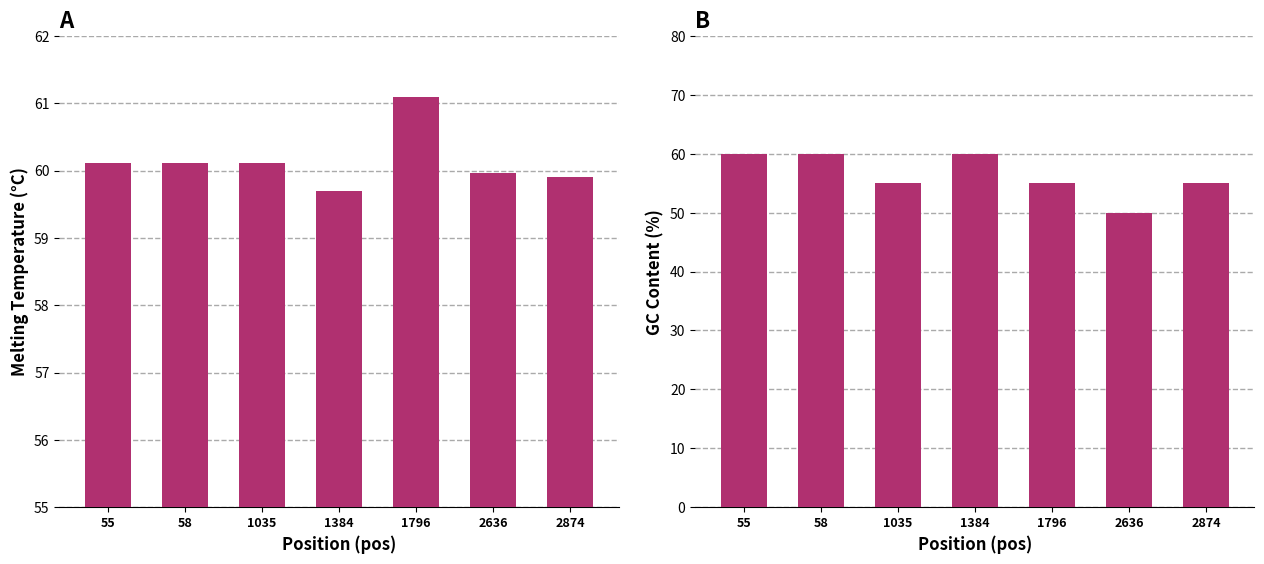

Reading left to right, what are all the values shown in this chart?

PRIMER_LEFT_0_TM: 60.1	60.1	60.1	59.7	61.1	60.0	59.9
PRIMER_LEFT_0_GC_PERCENT: 60.0	60.0	55.0	60.0	55.0	50.0	55.0